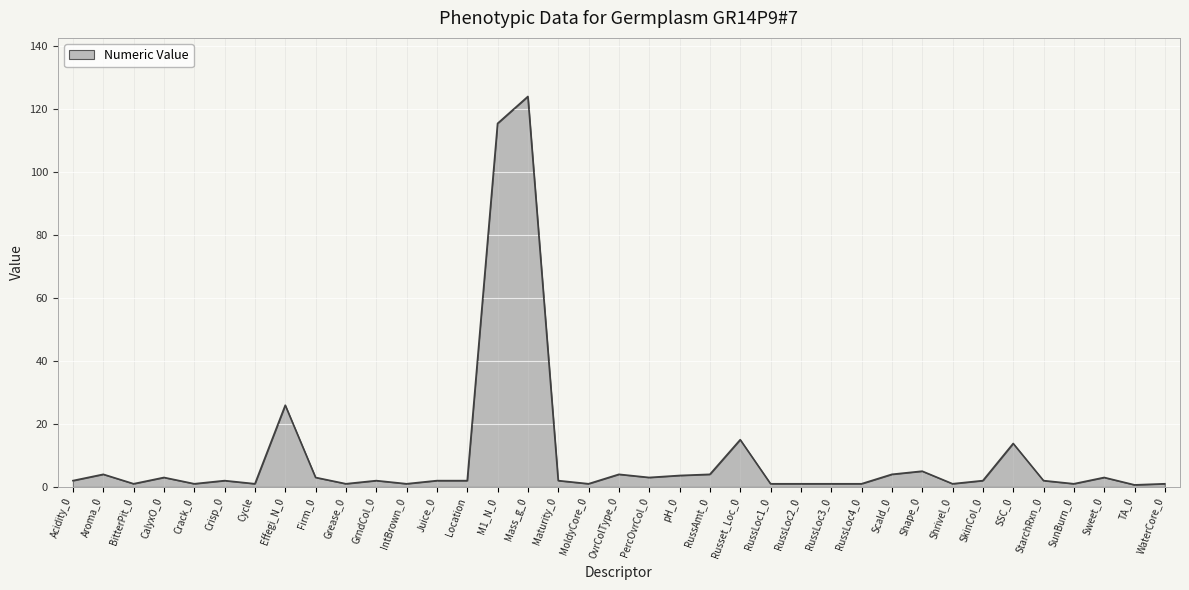

Approximately how many times larger is the value at Effegi_N_0 compared to Juice_0?

13.0